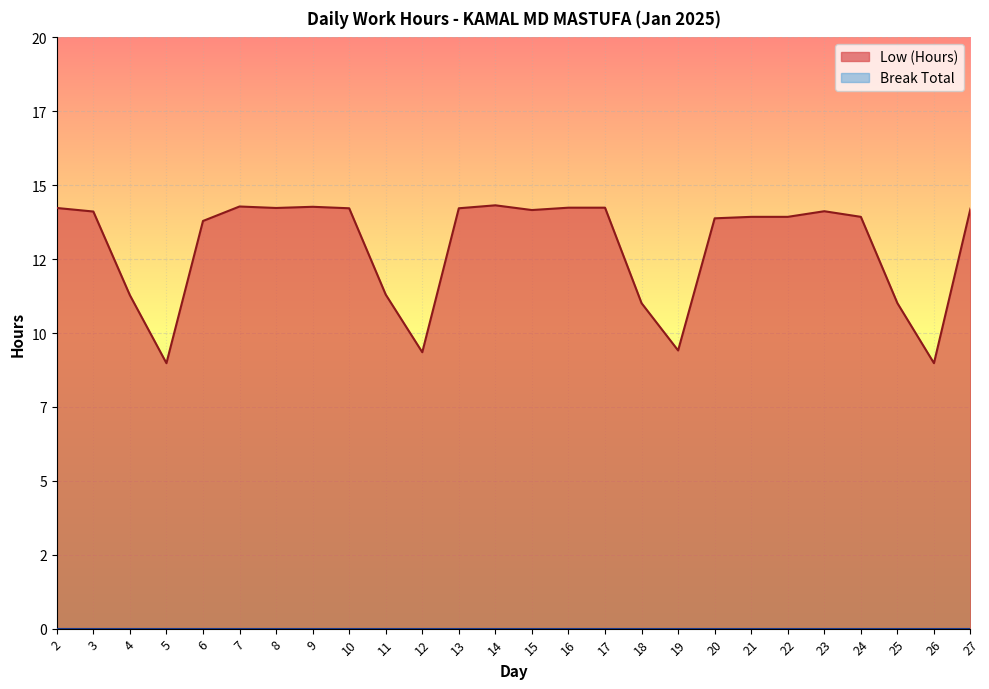

Reading right to left, list all the values displayed in this chart.

27=14.2	26=9.0	25=11.0	24=13.9	23=14.1	22=13.9	21=13.9	20=13.9	19=9.4	18=11.0	17=14.2	16=14.2	15=14.2	14=14.3	13=14.2	12=9.3	11=11.3	10=14.2	9=14.3	8=14.2	7=14.3	6=13.8	5=9.0	4=11.3	3=14.1	2=14.2